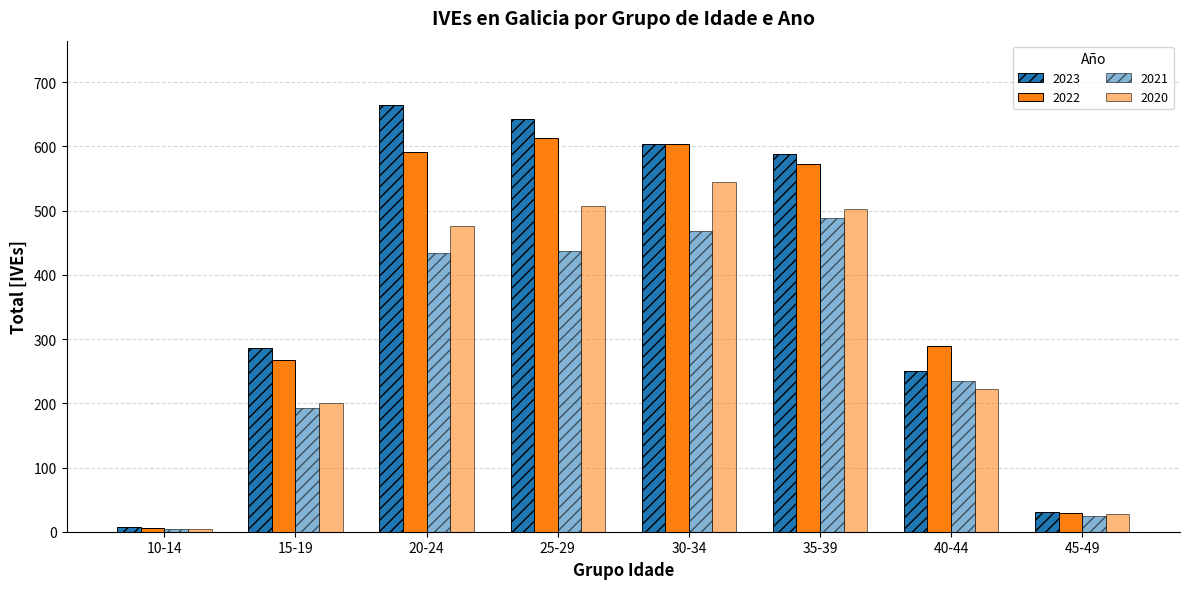

At which category does the chart reach its peak across all series?

20-24